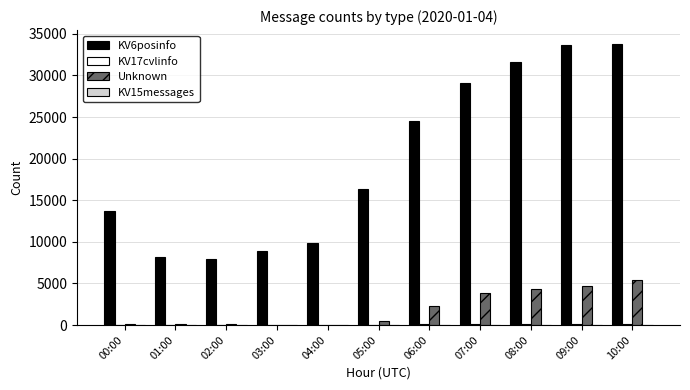

What is the sum of all Unknown values?

21238